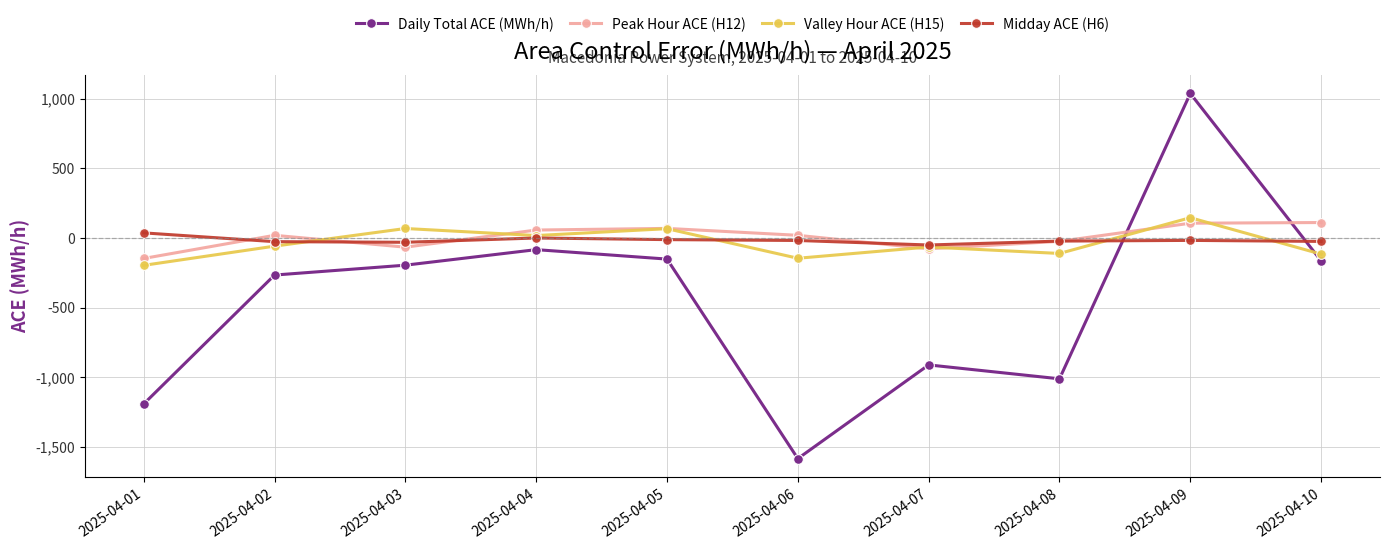

What is the spread (max minus min) of values at 2025-04-03?

263.1